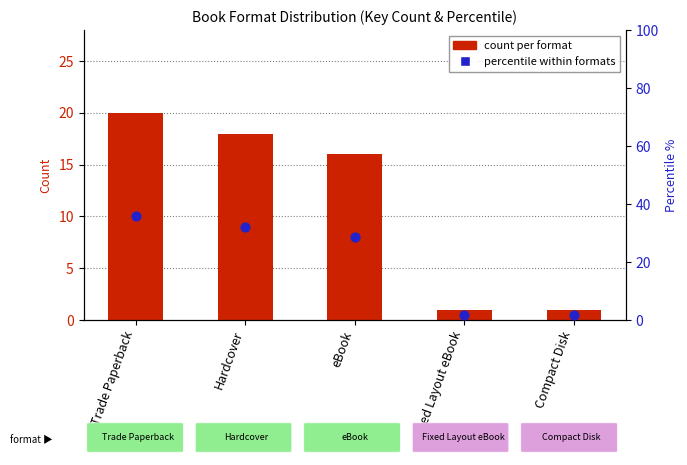

At which category is the sum across all series the highest?

Trade Paperback